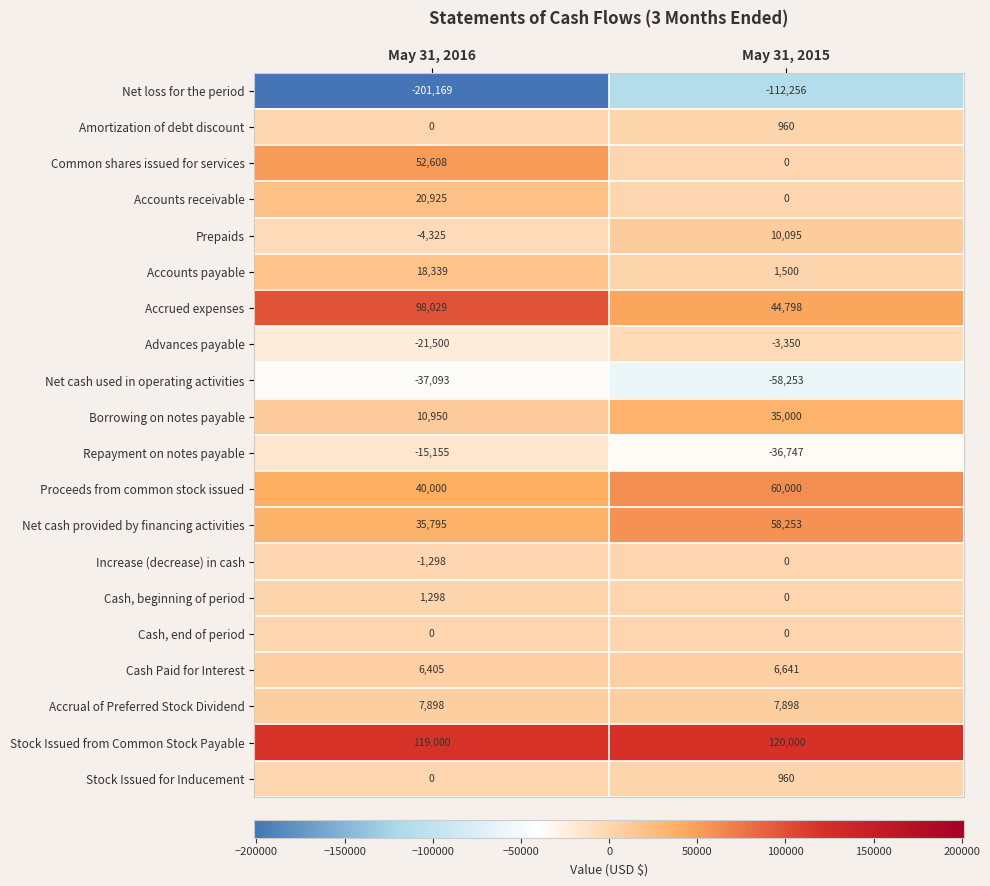

The Stock Issued from Common Stock Payable series shows 198092 at May 31, 2016. True or false?

False